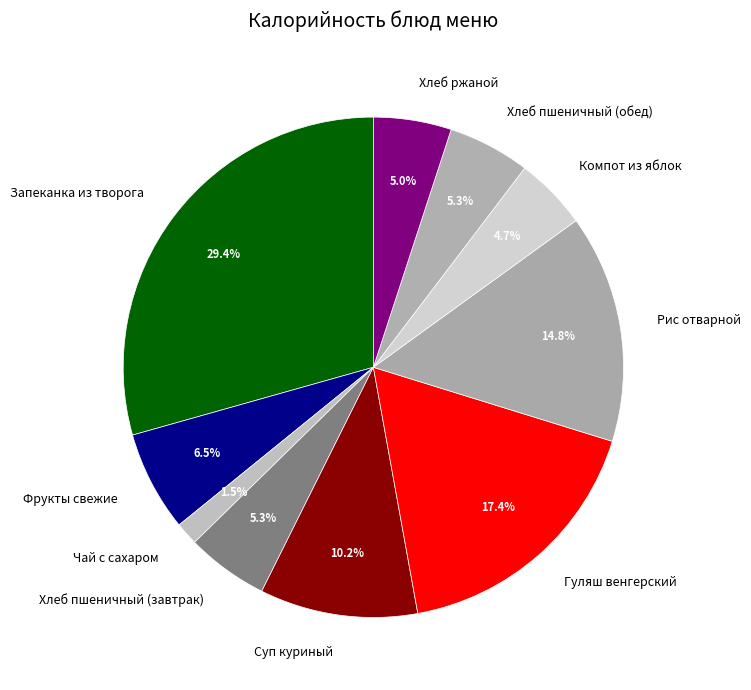

To the nearest percent, what is the difference between the largest and smallest slice percentages?

28%